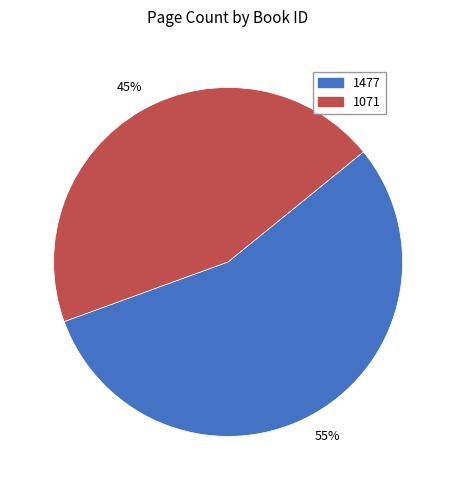

What is the smallest slice in the pie chart?

1071